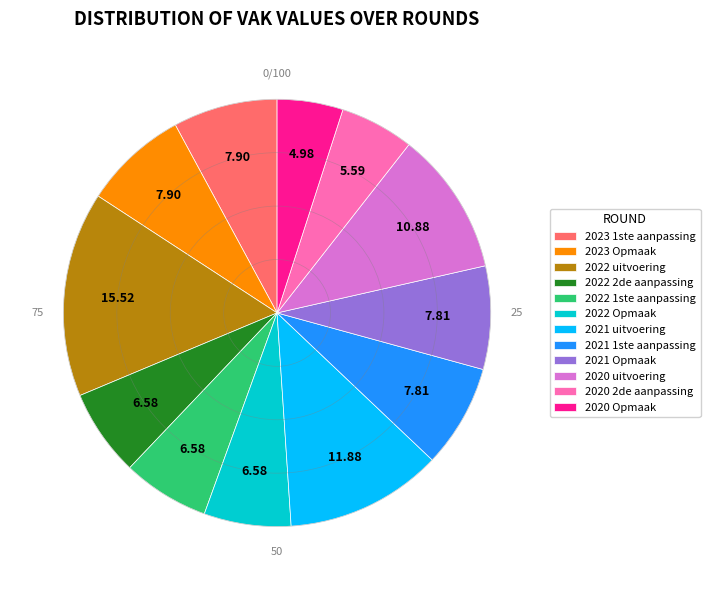

Does 2021 1ste aanpassing represent more than half of the total?

No